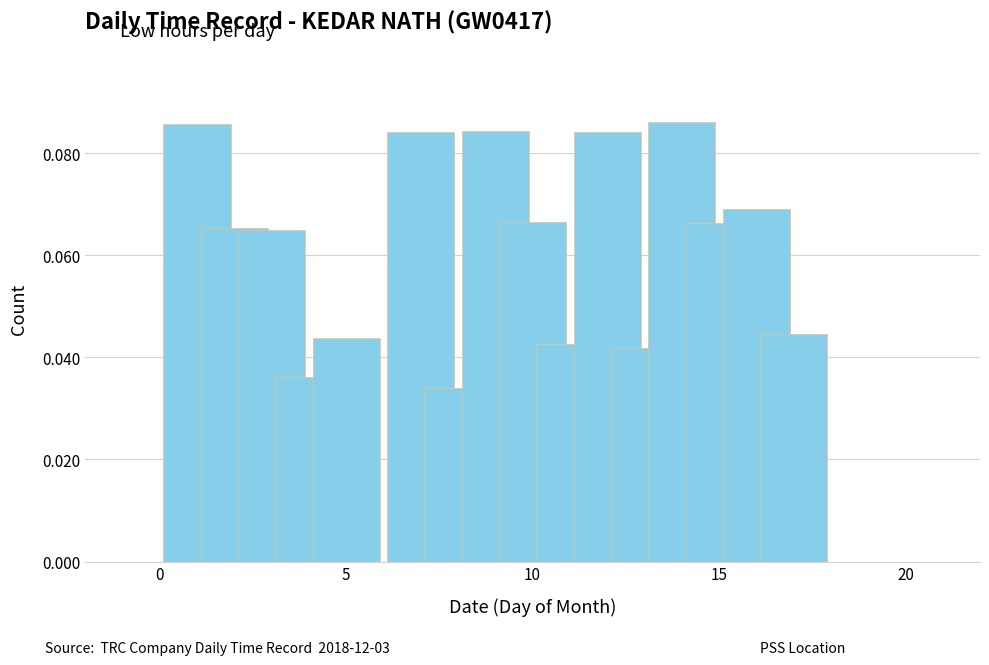

What is the sum of all values?

1.0